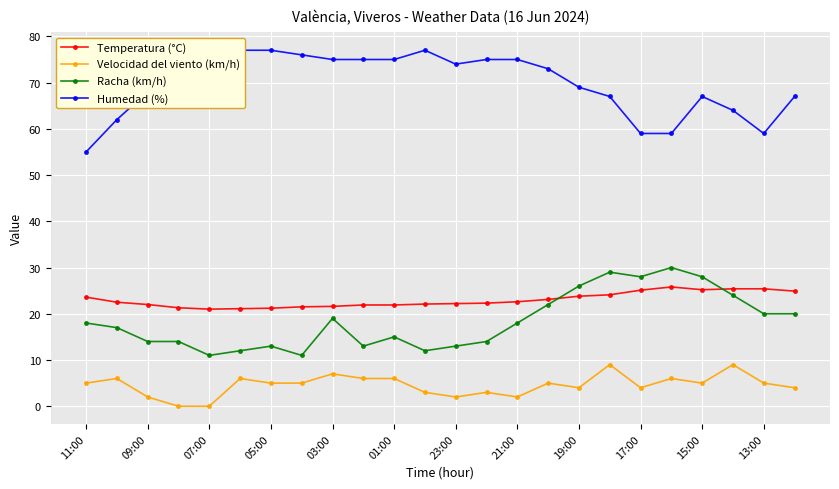

In Temperatura (°C), how many points are lower than both neighbors (excluding endpoints)?

2